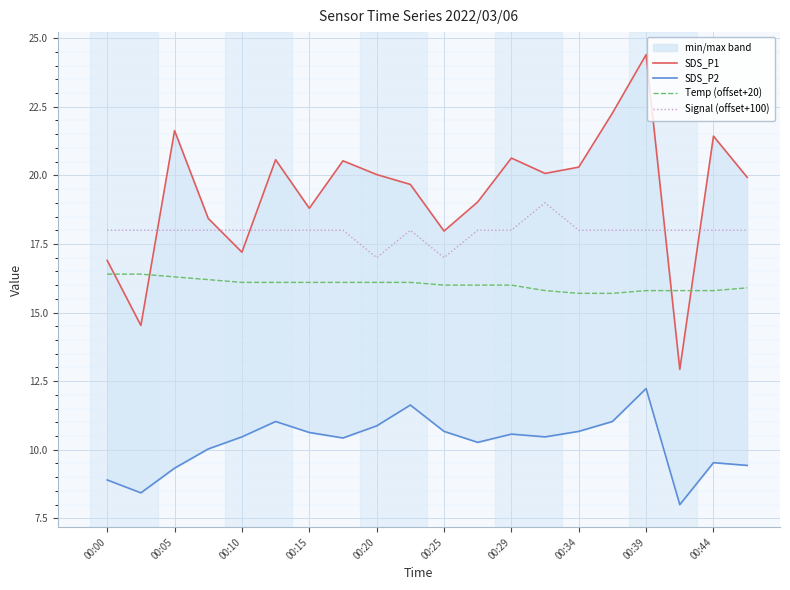

Reading left to right, what are all the values shown in this chart?

SDS_P1: 16.9	14.5	21.6	18.4	17.2	20.6	18.8	20.5	20.0	19.7	18.0	19.0	20.6	20.1	20.3	22.3	24.4	12.9	21.4	19.9
SDS_P2: 8.9	8.4	9.3	10.0	10.5	11.0	10.6	10.4	10.9	11.6	10.7	10.3	10.6	10.5	10.7	11.0	12.2	8.0	9.5	9.4
Temp (offset+20): 16.4	16.4	16.3	16.2	16.1	16.1	16.1	16.1	16.1	16.1	16.0	16.0	16.0	15.8	15.7	15.7	15.8	15.8	15.8	15.9
Signal (offset+100): 18.0	18.0	18.0	18.0	18.0	18.0	18.0	18.0	17.0	18.0	17.0	18.0	18.0	19.0	18.0	18.0	18.0	18.0	18.0	18.0